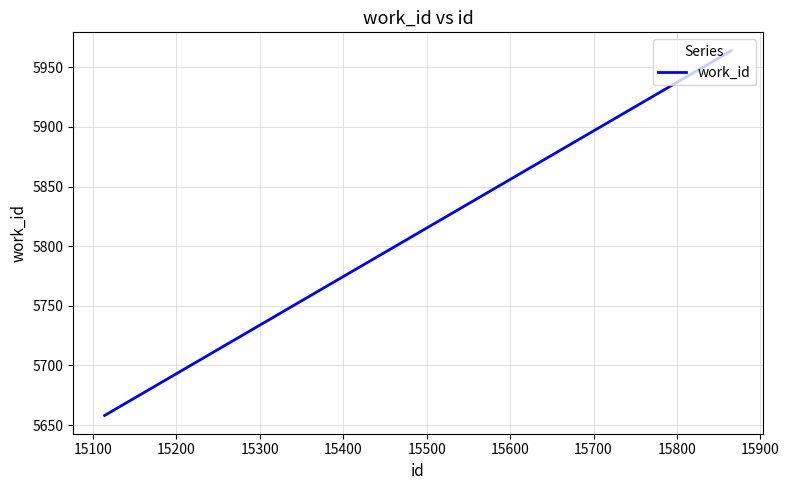

What is the minimum value shown in the chart?

5658